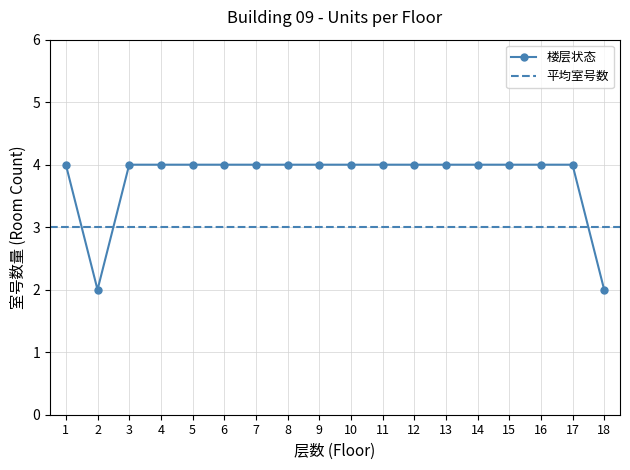

How many interior local valleys (lower than both neighbors) does the data have?

1